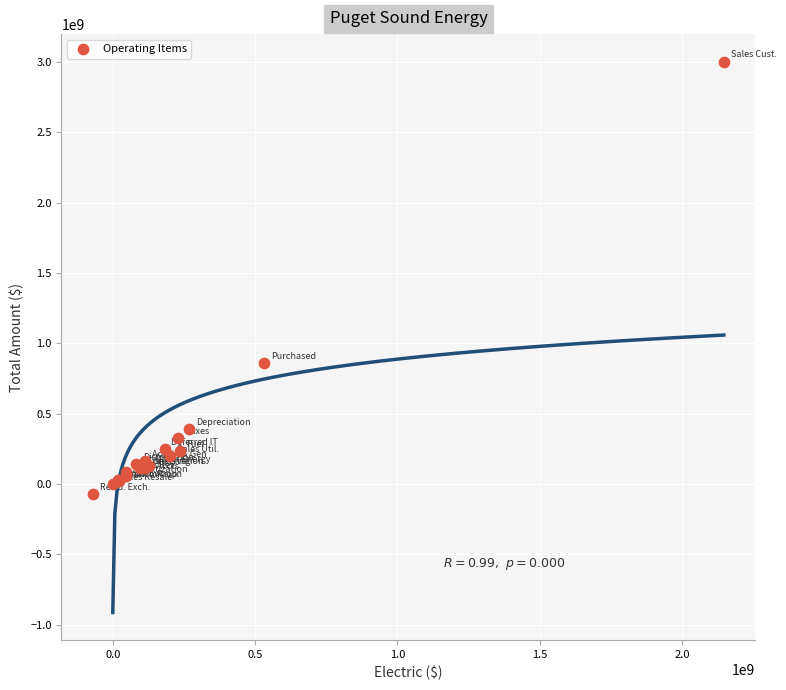

What Y value in the scatter plot is closest to 1467136272?

858739828.5